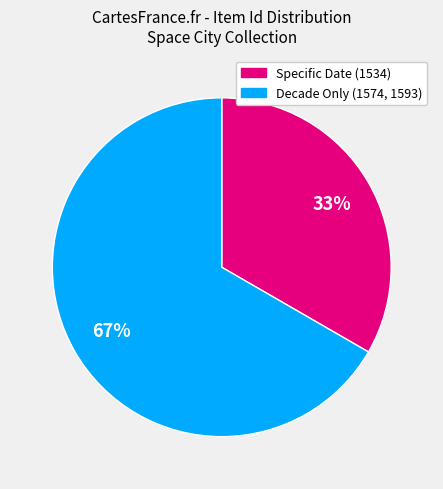

To the nearest percent, what is the average slice percentage?

50%